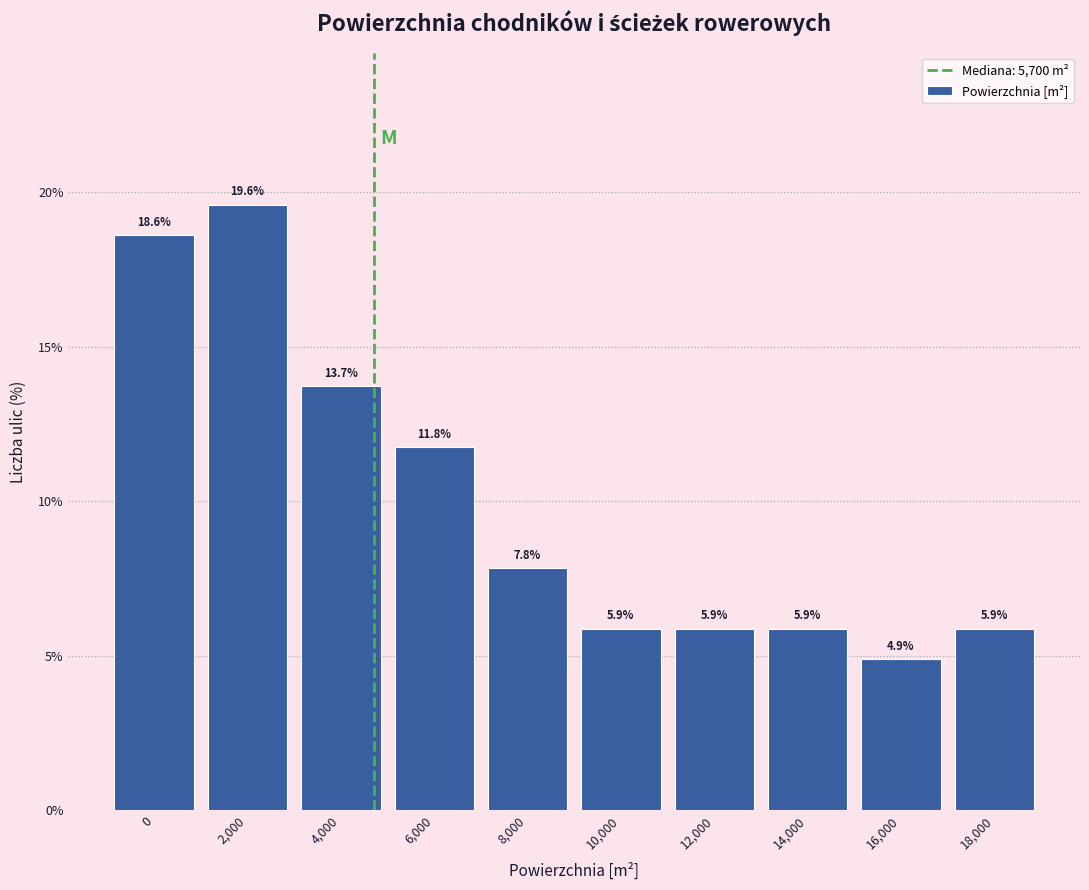

Are the bars horizontal?

No